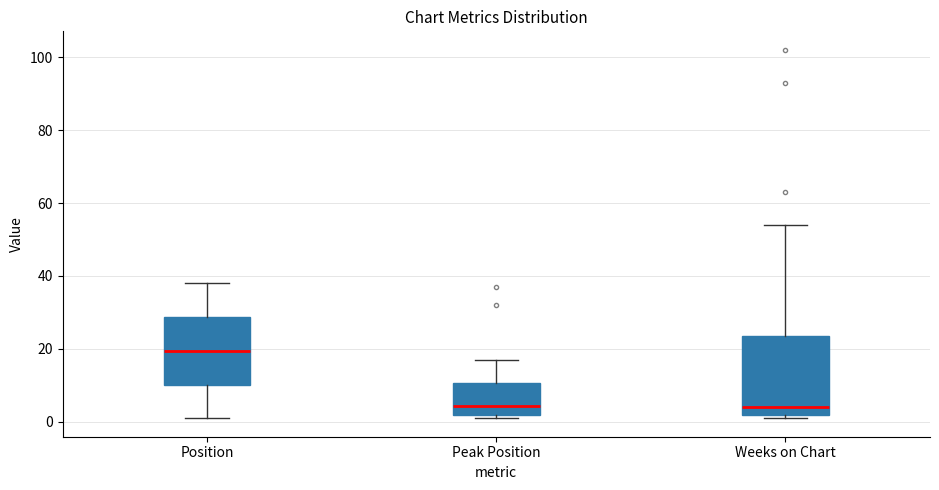

Where does the upper whisker of the box for Peak Position end on the y-axis? The values are not printed on the chart, so give them approximately, as read against the axis.

18